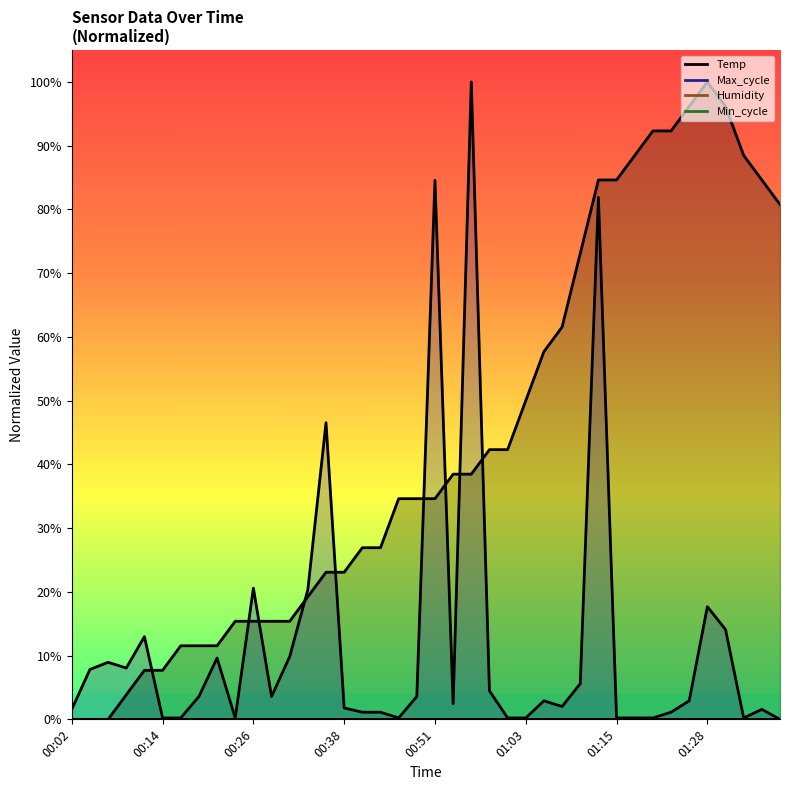

How many categories are shown in the chart?

40